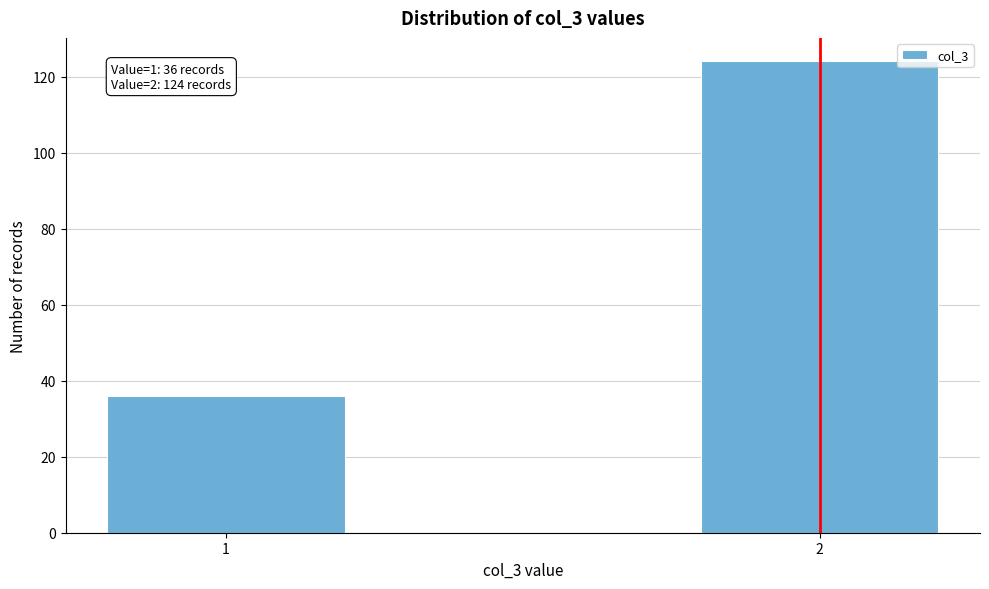

Reading right to left, what are all the values shown in this chart?

124	36